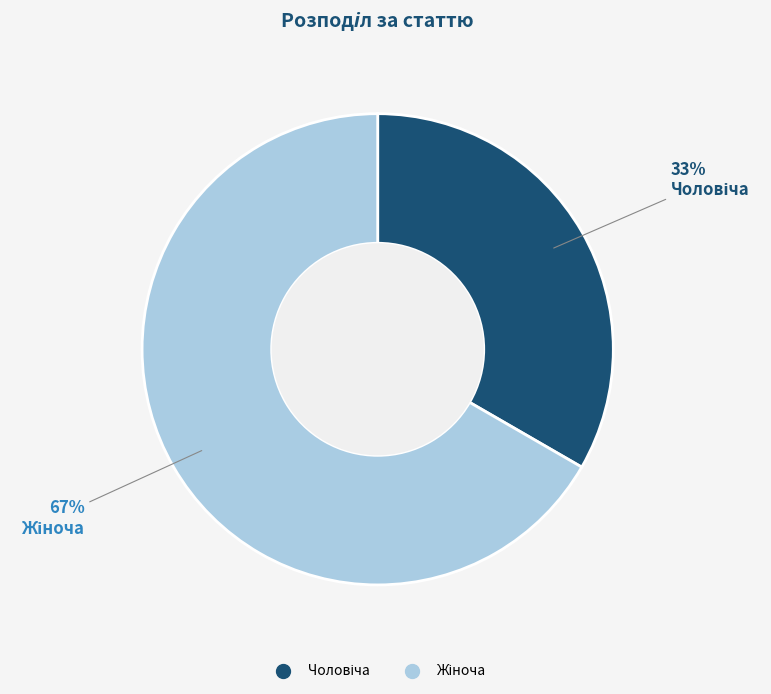

To the nearest percent, what is the average slice percentage?

50%